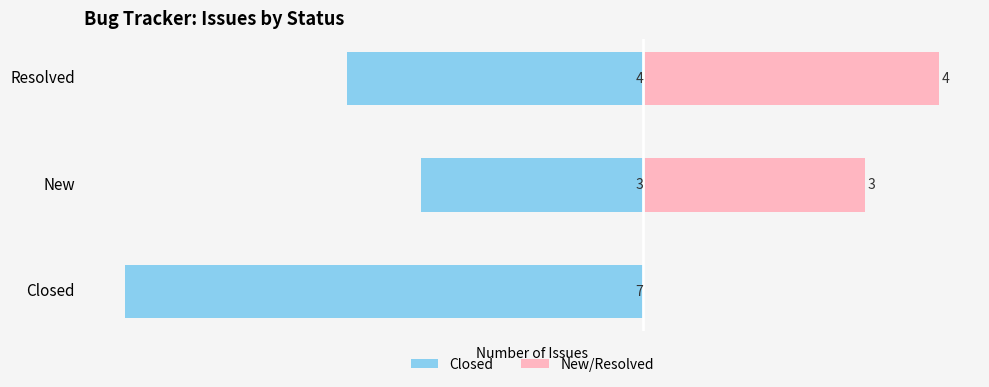

How many data points in Closed are less than -4?

1